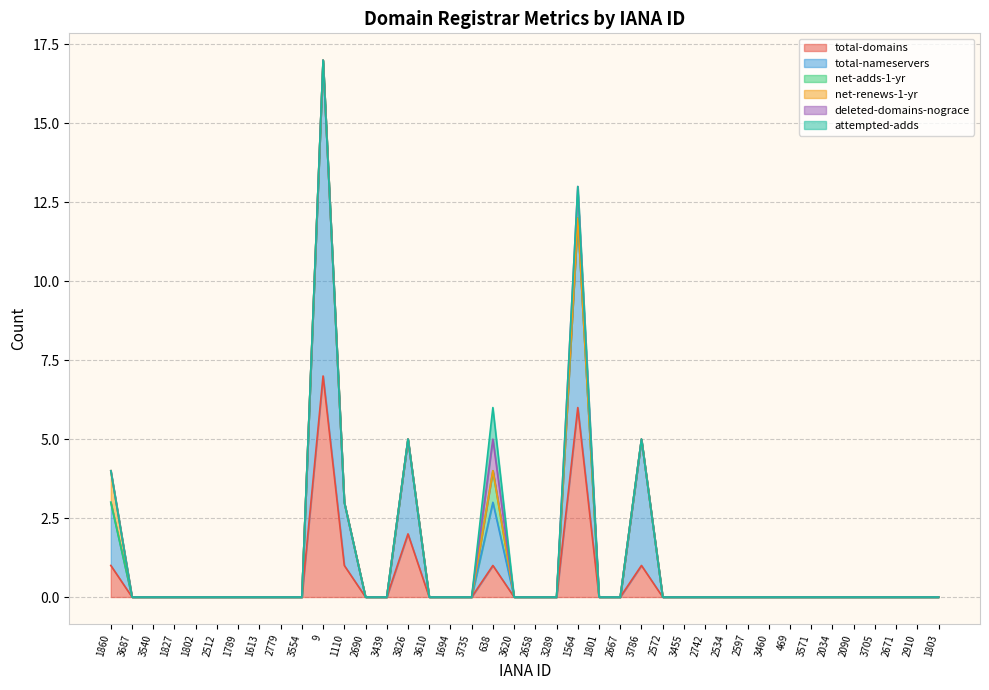

What are all the series names shown in the legend?

total-domains, total-nameservers, net-adds-1-yr, net-renews-1-yr, deleted-domains-nograce, attempted-adds